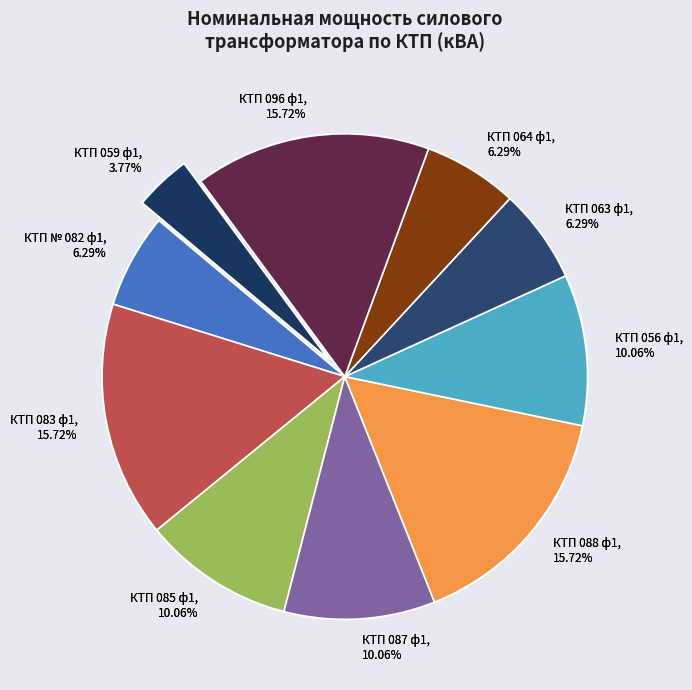

Rank the categories by value from lowest to highest.

КТП 059 ф1, КТП № 082 ф1, КТП 063 ф1, КТП 064 ф1, КТП 085 ф1, КТП 087 ф1, КТП 056 ф1, КТП 083 ф1, КТП 088 ф1, КТП 096 ф1